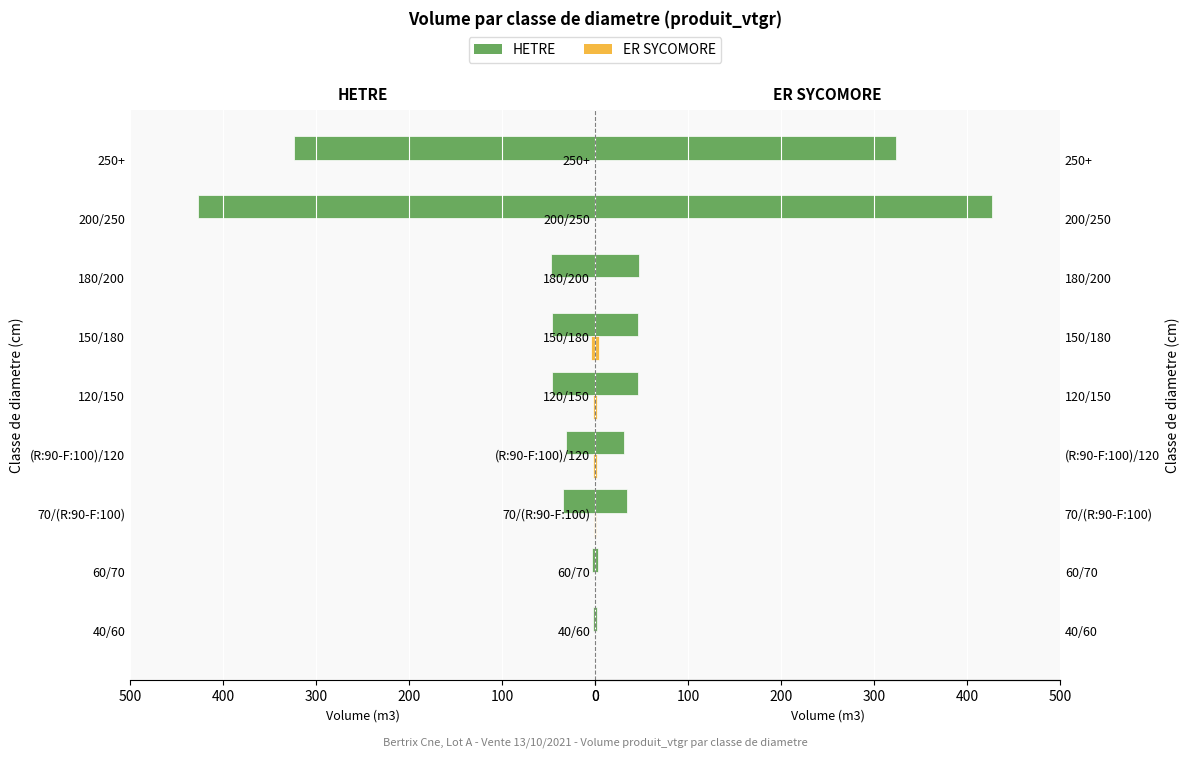

Which series has the largest total across all categories?

HETRE